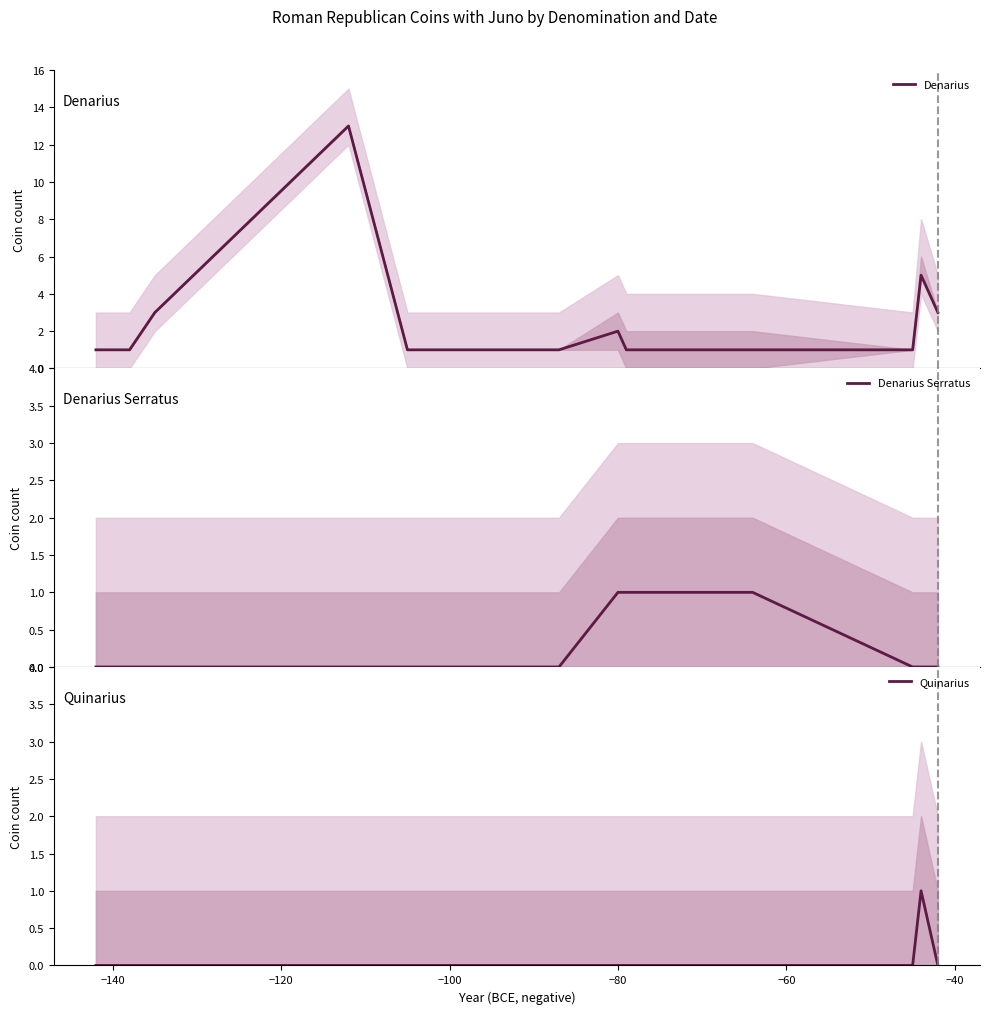

True or false: Quinarius has more than 2 points higher than both neighbors.

False